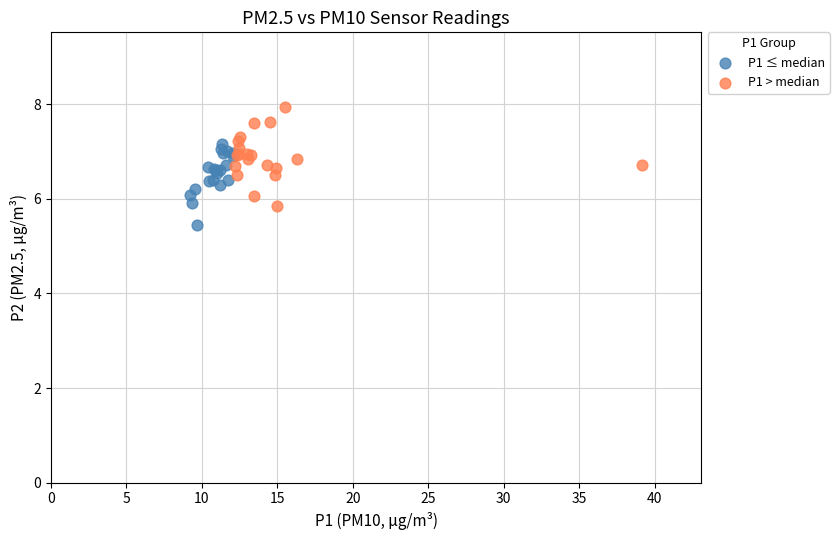

Which series reaches the minimum Y coordinate?

P1 ≤ median